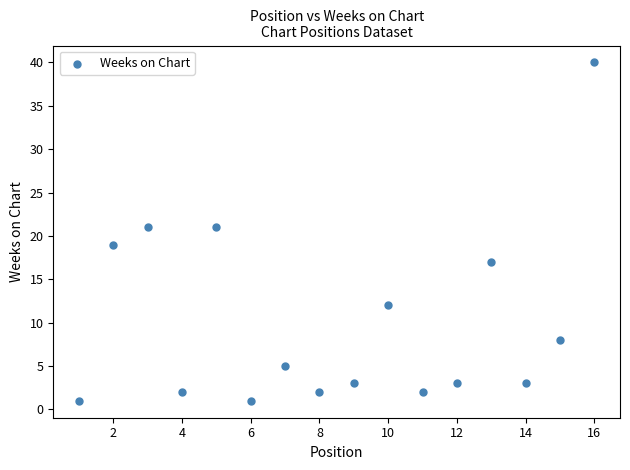

What is the range of X values (max minus min)?

15